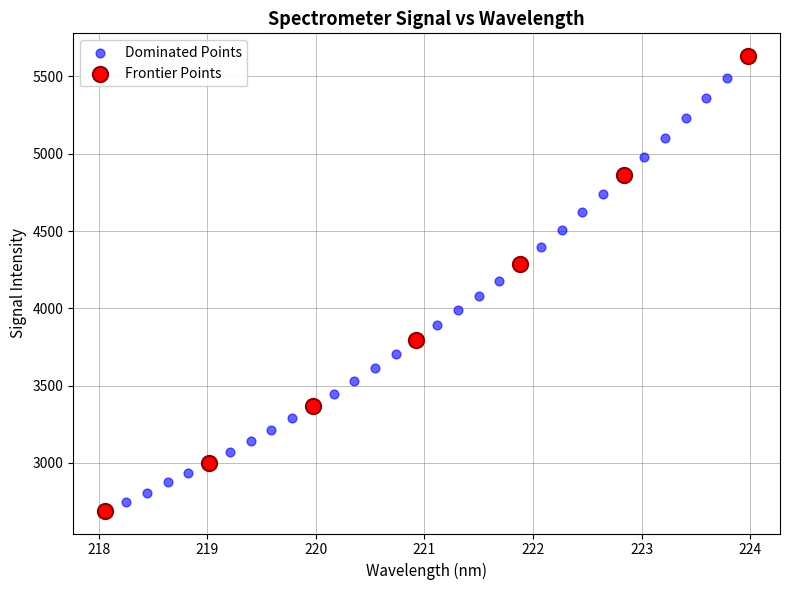

Which series has the widest spread of Y values?

Frontier Points